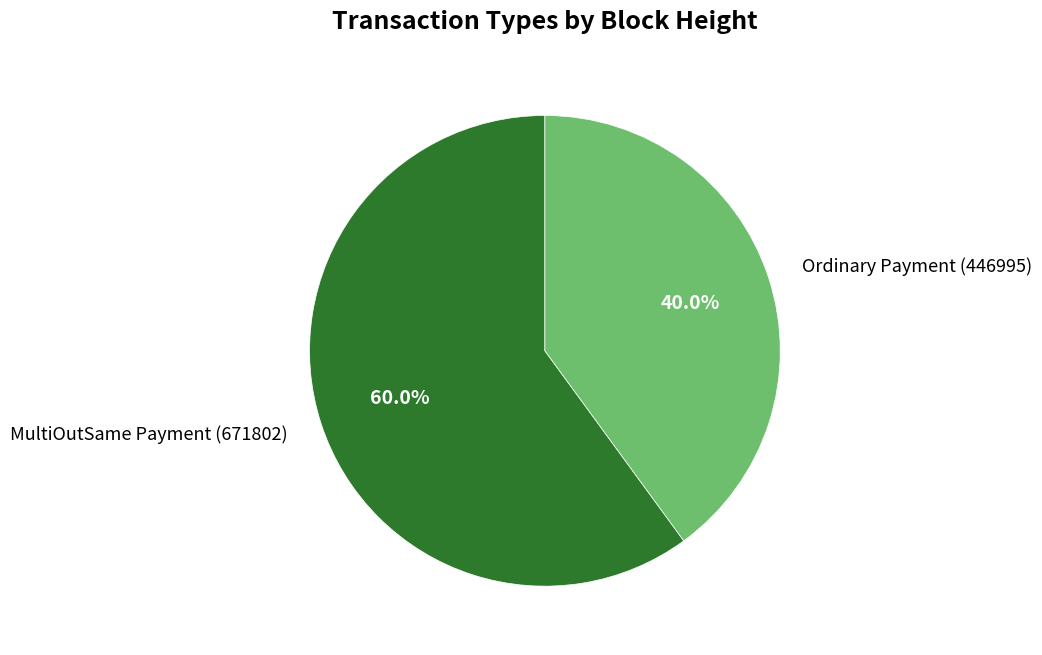

Combined, do Ordinary Payment (446995) and MultiOutSame Payment (671802) account for over 50%?

Yes